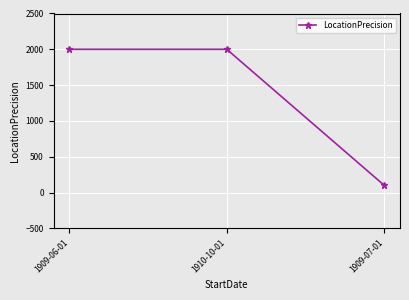

How many values are between 100 and 2000?

3